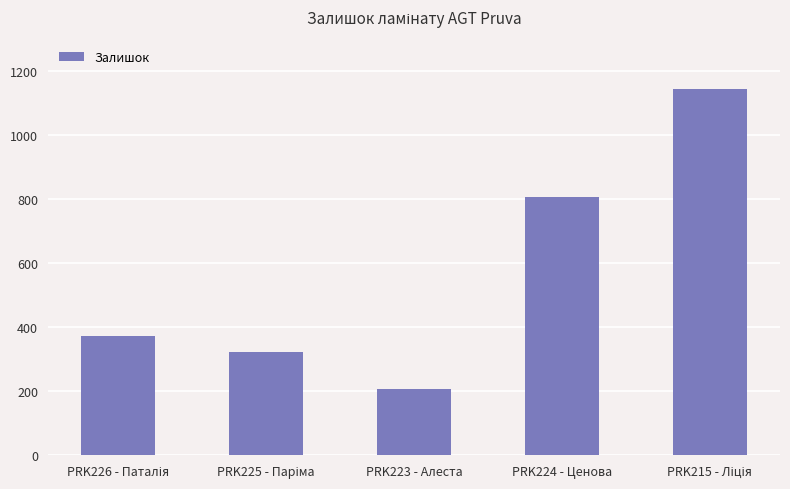

Is it true that the value at PRK224 - Ценова is 396?

False